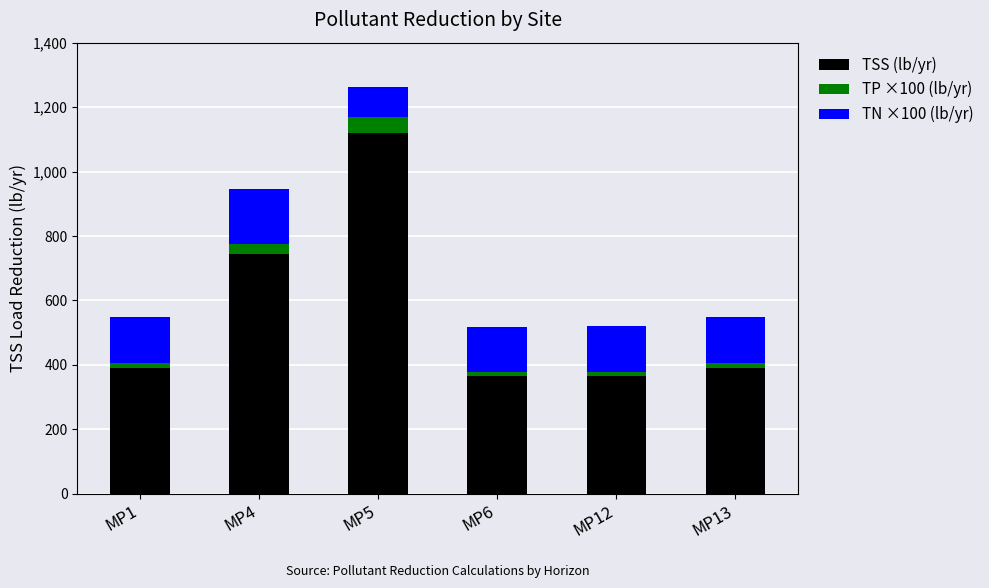

What is the maximum value for TSS (lb/yr)?

1120.0